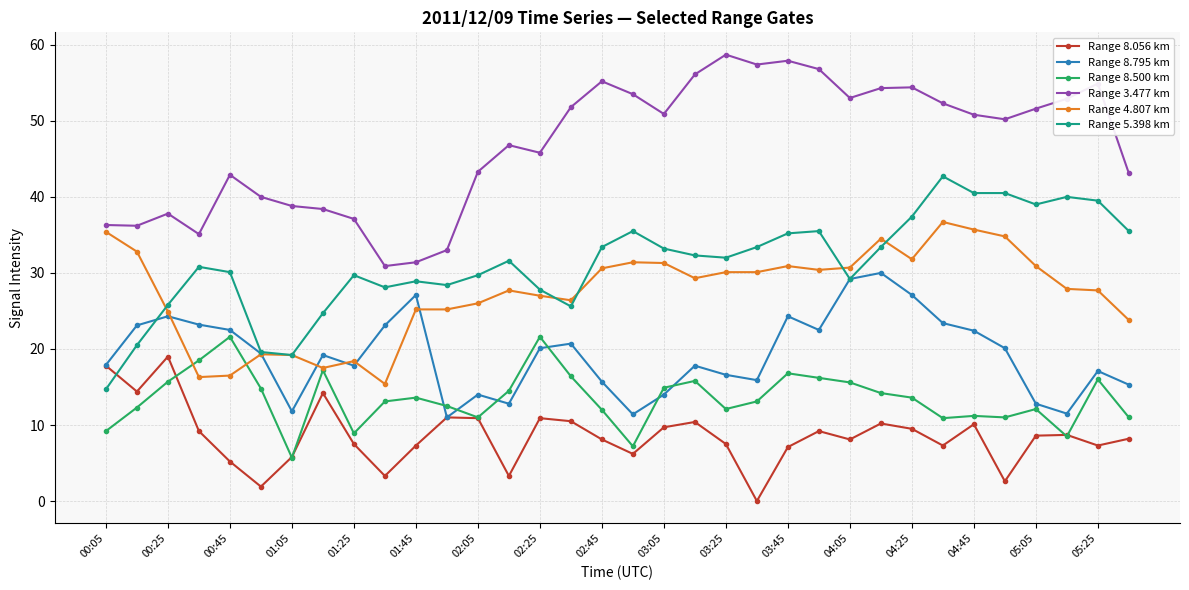

True or false: Range 3.477 km and Range 5.398 km cross at least once.

False